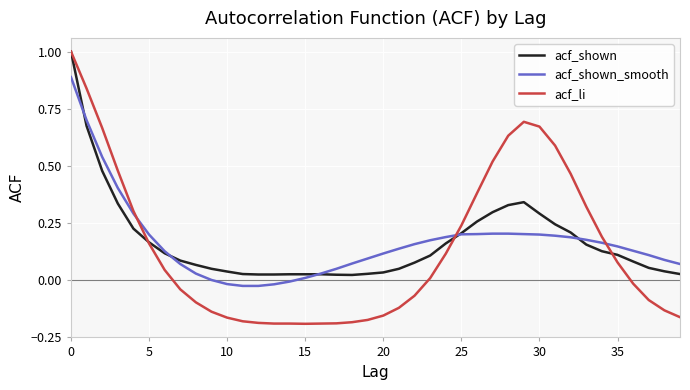

What is the greatest value displayed?

1.0